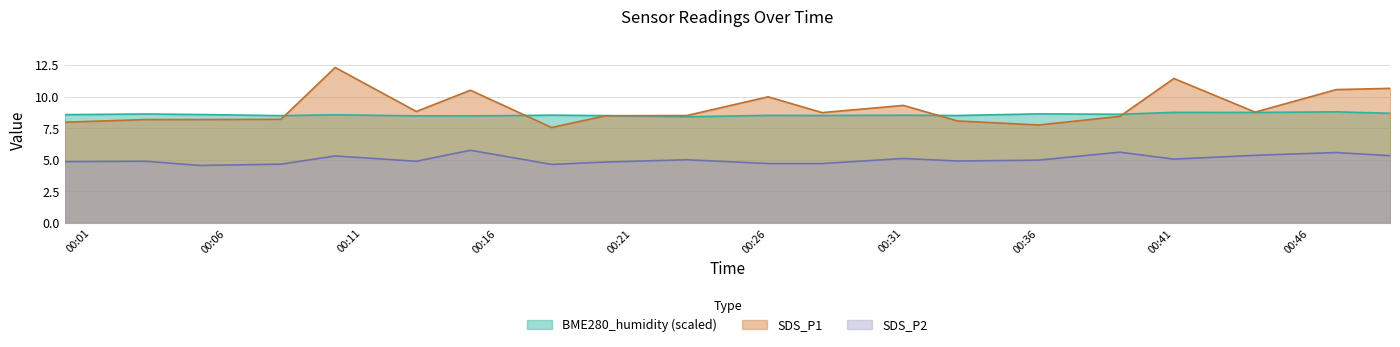

What is the difference between the second highest and second lowest values in the SDS_P1 series?

3.7